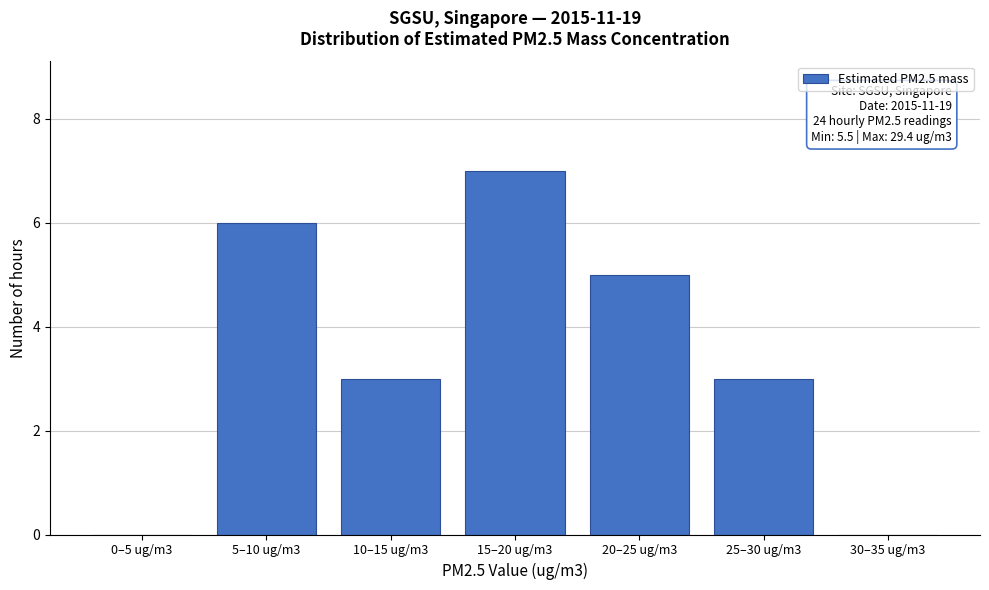

Reading right to left, what are all the values shown in this chart?

30–35 ug/m3=0	25–30 ug/m3=3	20–25 ug/m3=5	15–20 ug/m3=7	10–15 ug/m3=3	5–10 ug/m3=6	0–5 ug/m3=0